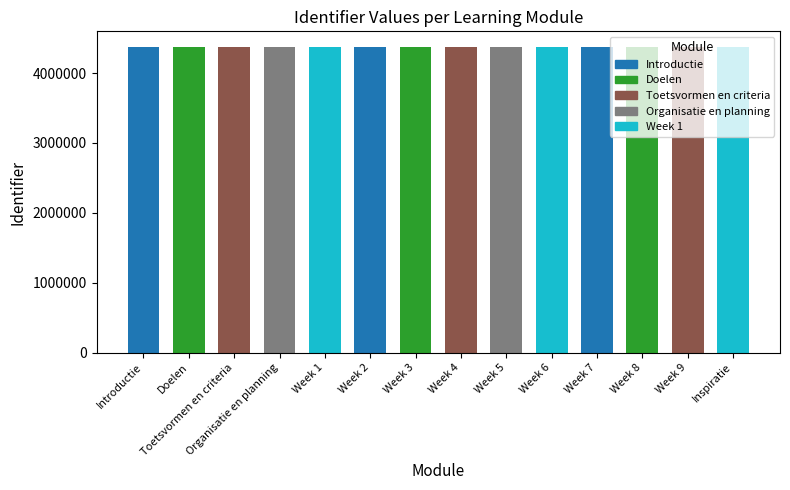

The chart shows a value of 4377963 at Inspiratie. True or false?

True